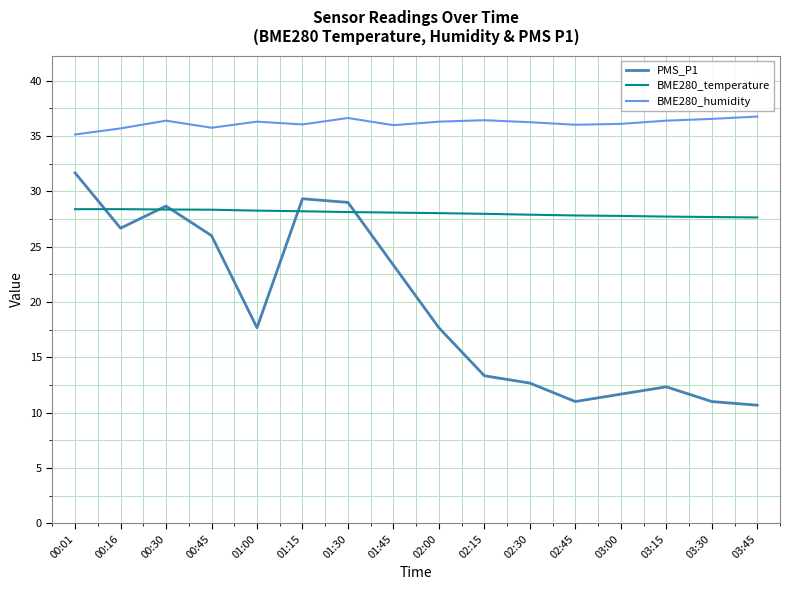

What is the average value of the BME280_temperature series?

28.0